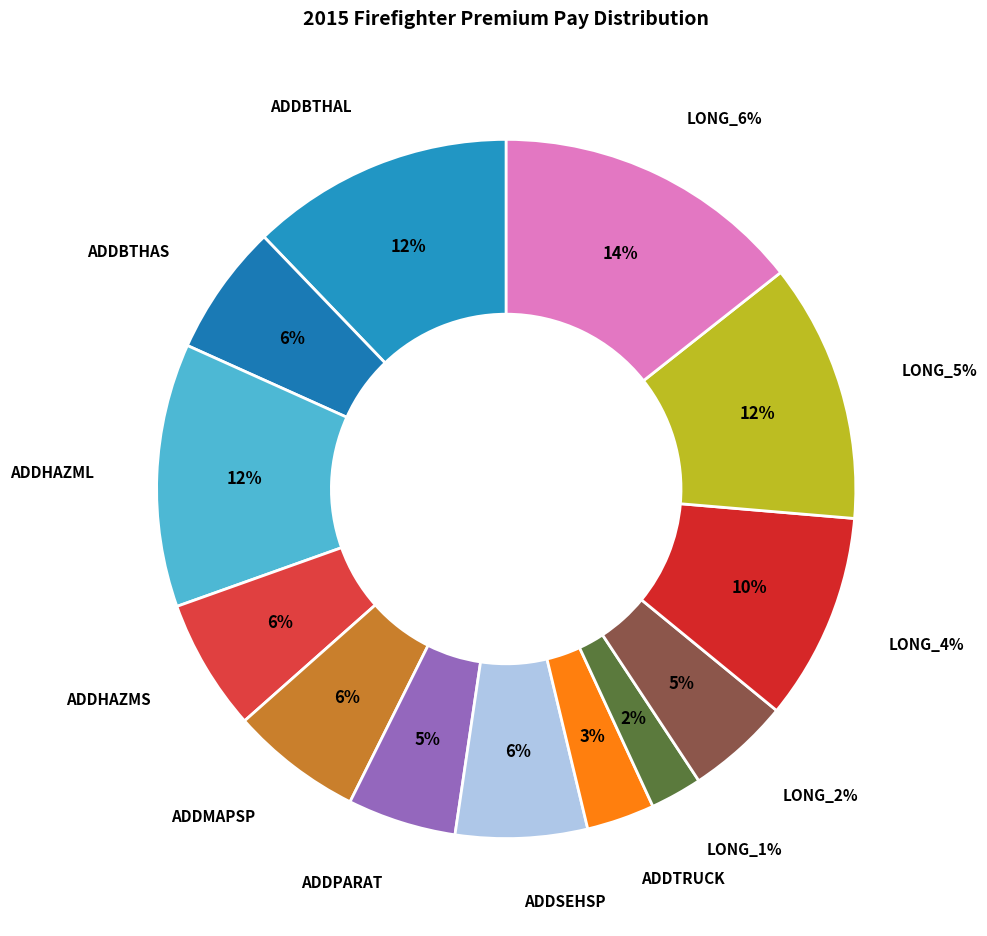

To the nearest percent, what is the combined percentage of FIRELONG_2 and ADDSEHSP?

11%